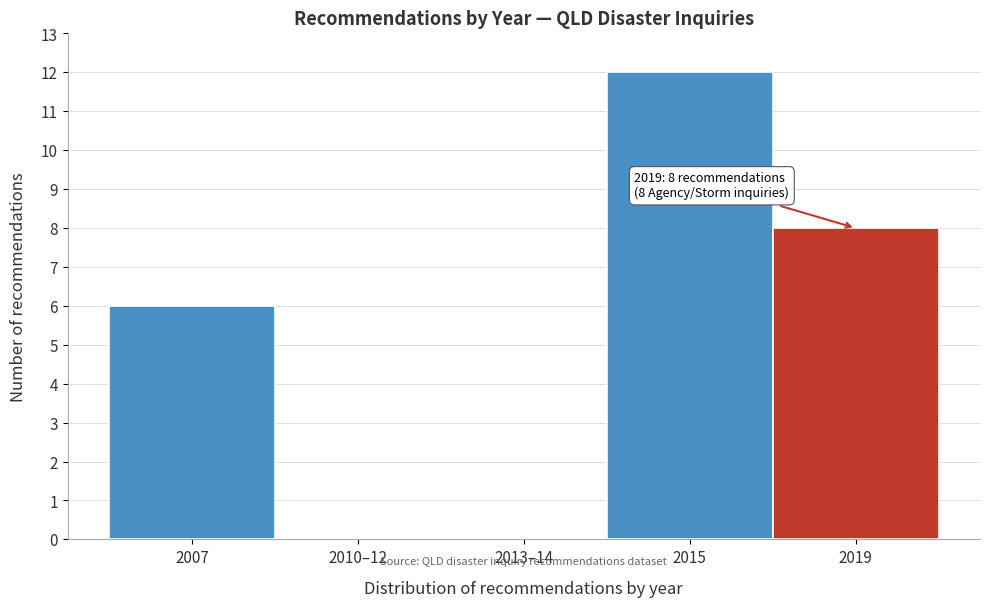

Reading left to right, extract all data points from this chart.

2007=6	2010–12=0	2013–14=0	2015=12	2019=8